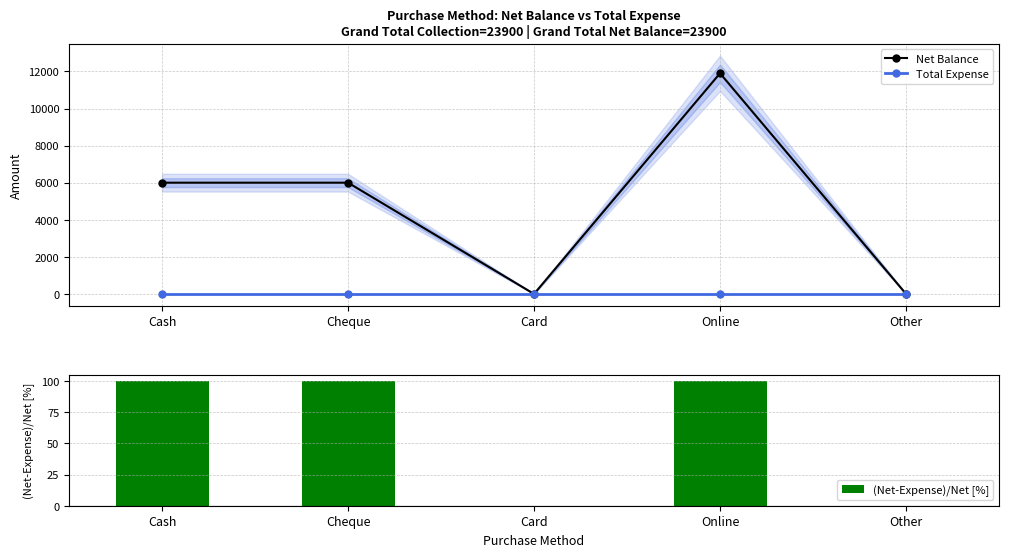

Where does the Net Balance series first go above 6000?

Online